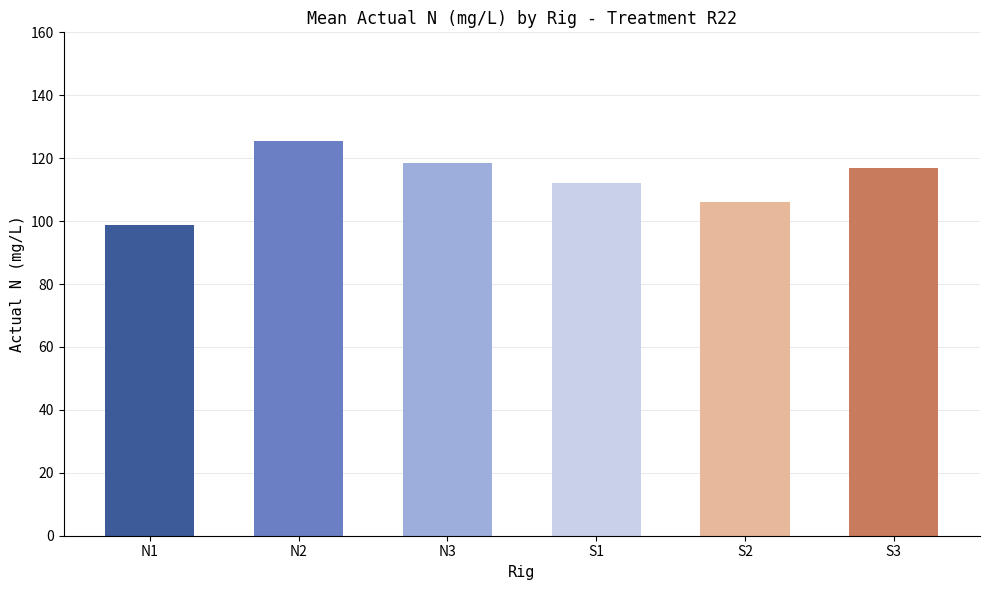

True or false: the data shows 125.5 at N2.

True